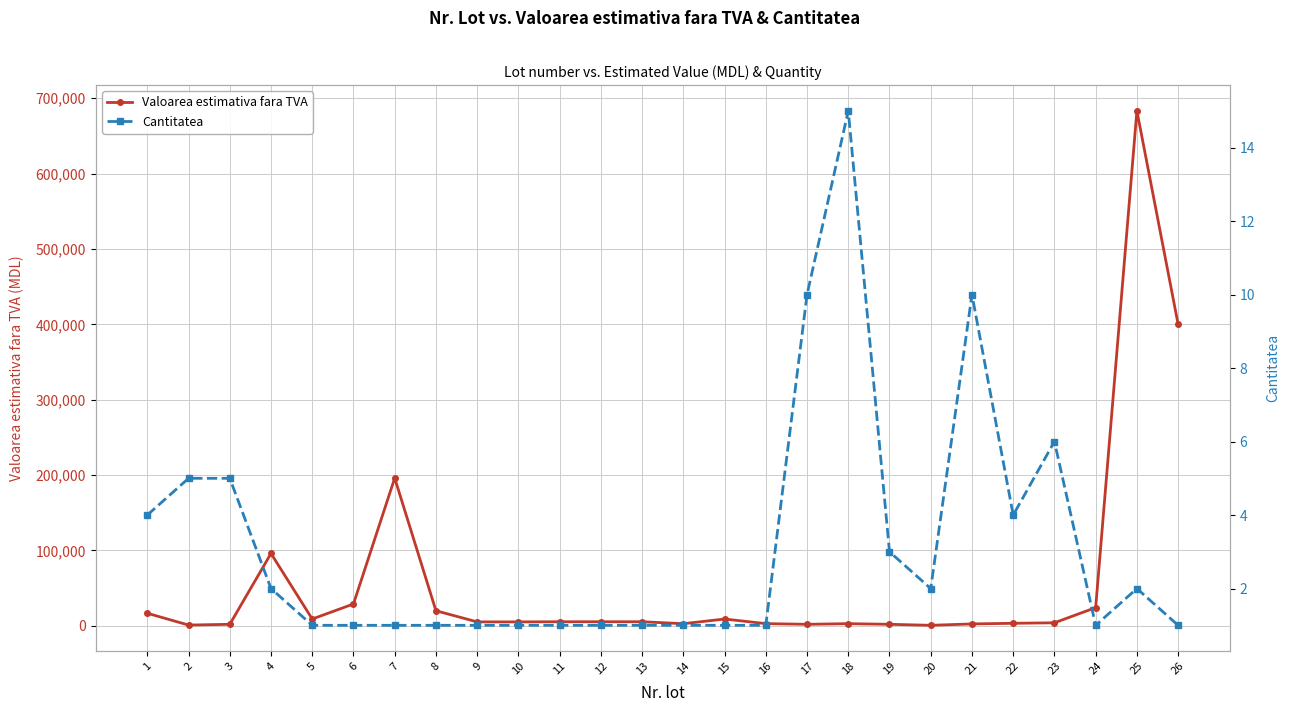

Which has a higher value, 9 or 5?

5